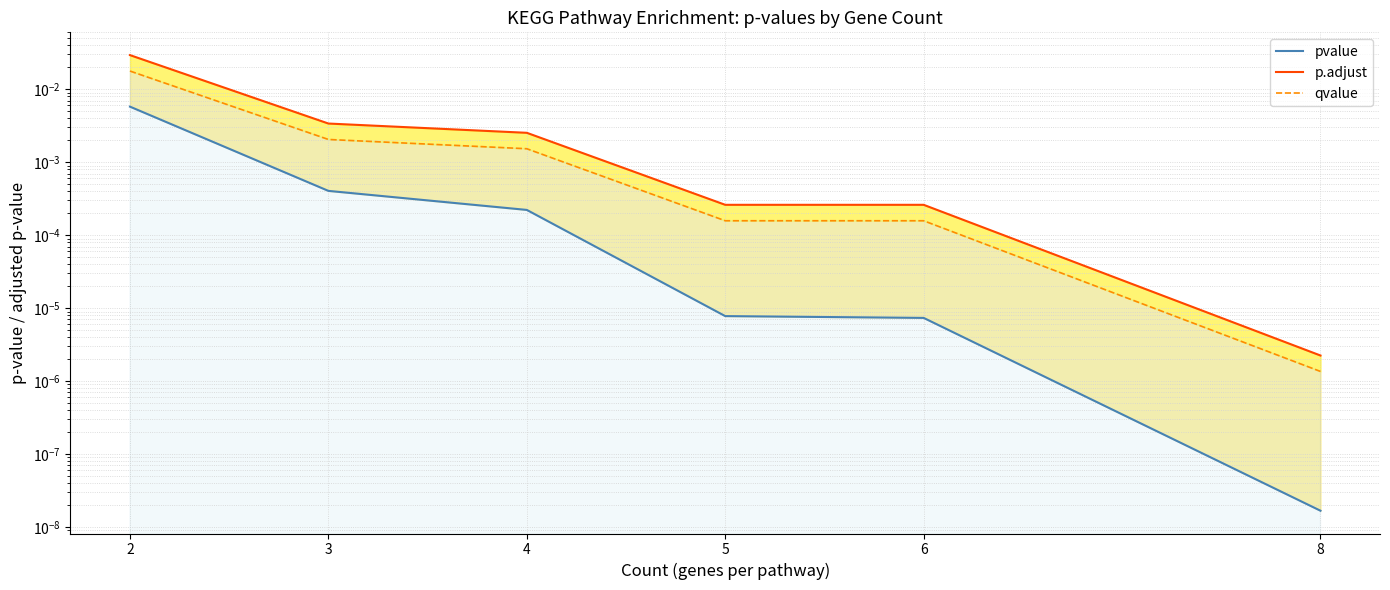

How many lines are shown in the chart?

3